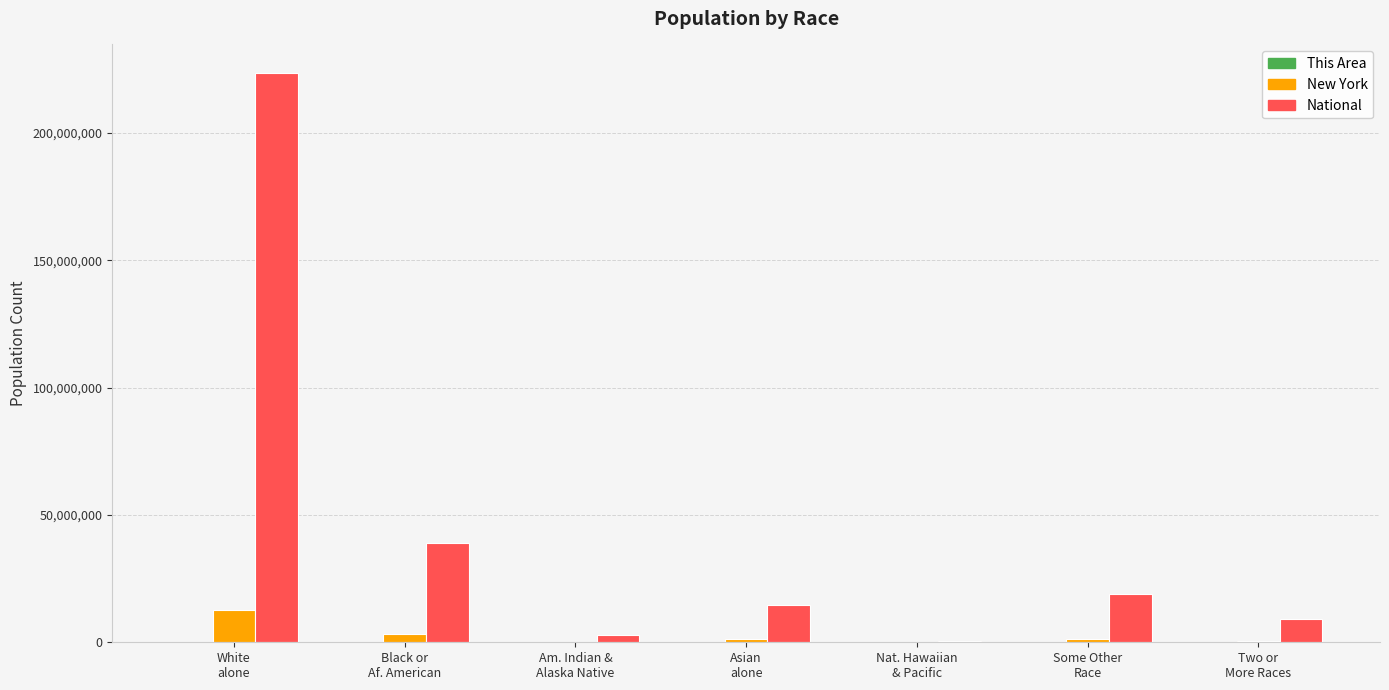

What is the maximum value shown in the chart?

223553265